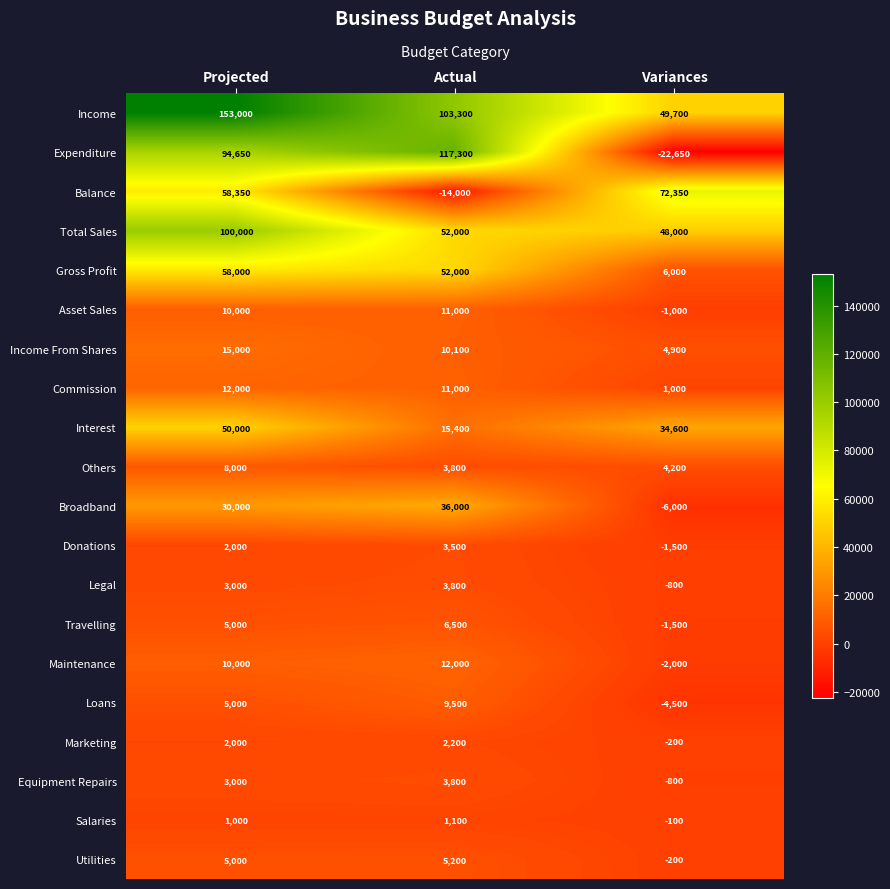

What is the difference between the highest and lowest values at Projected?

152000